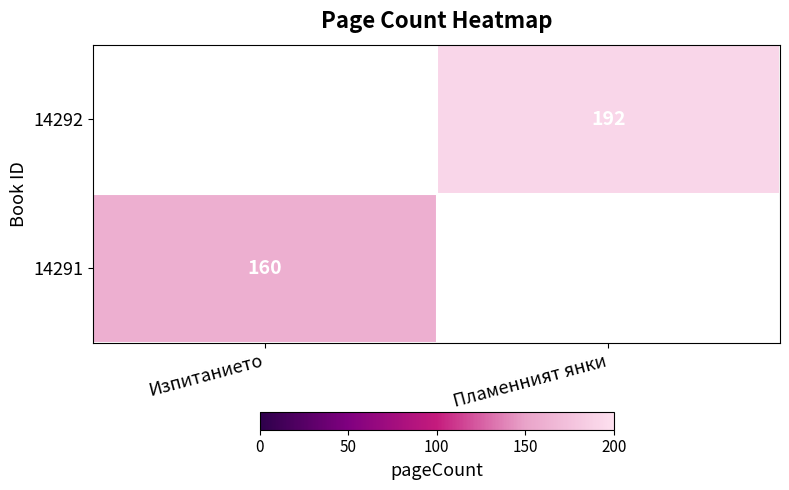

True or false: 14291 has a value of 160 at Изпитанието.

True